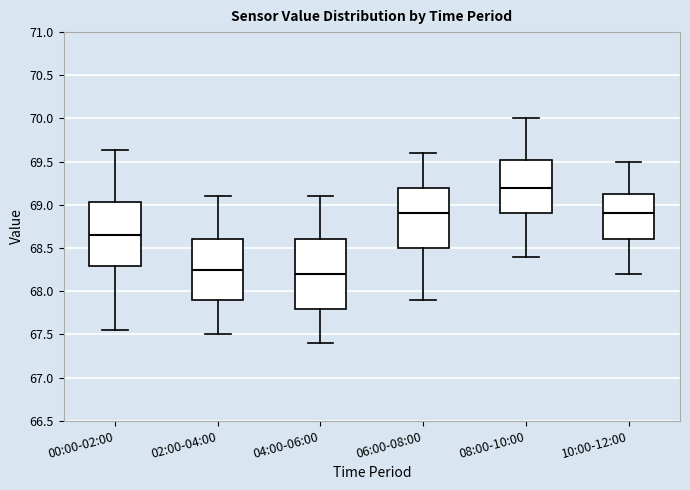

Reading left to right, transcribe this box plot: for each box, give where its median line is, the range the box spans, and where its two whiskers end, as read against the y-axis. The values are not printed on the chart, so give them approximately, as read against the axis.

00:00-02:00: median 68.65, box 68.30 to 69.05, whiskers 67.55 to 69.65
02:00-04:00: median 68.25, box 67.90 to 68.60, whiskers 67.50 to 69.10
04:00-06:00: median 68.20, box 67.80 to 68.60, whiskers 67.40 to 69.10
06:00-08:00: median 68.90, box 68.50 to 69.20, whiskers 67.90 to 69.60
08:00-10:00: median 69.20, box 68.90 to 69.55, whiskers 68.40 to 70.00
10:00-12:00: median 68.90, box 68.60 to 69.15, whiskers 68.20 to 69.50